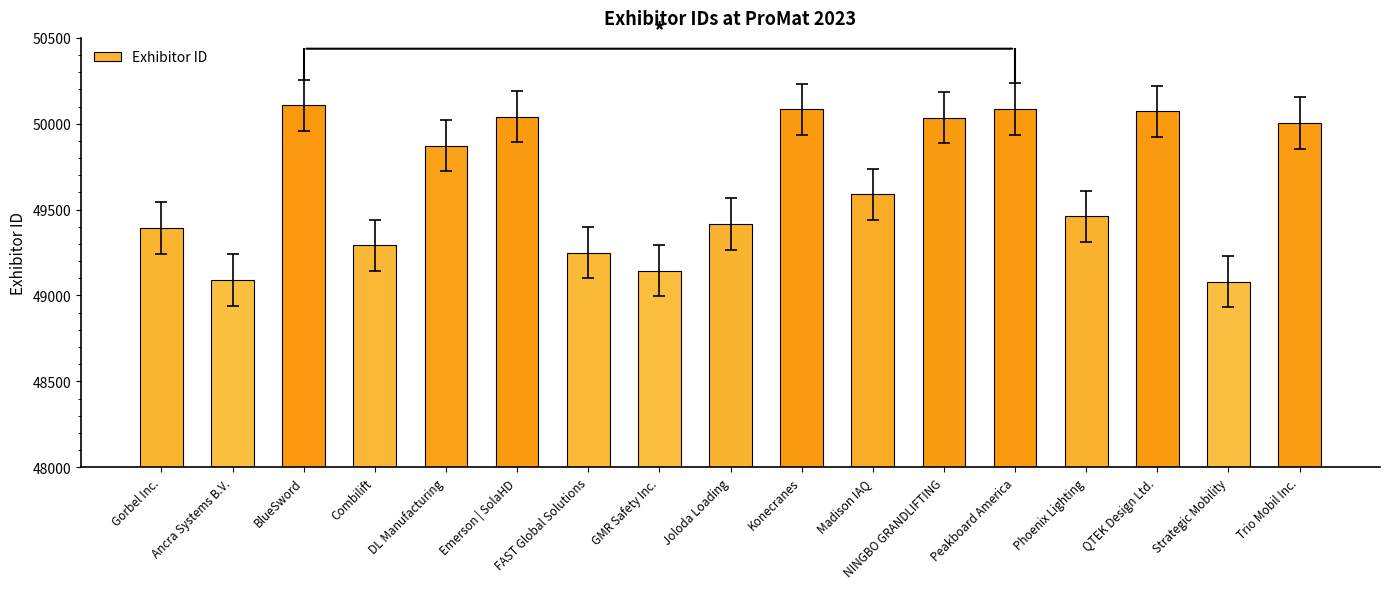

What is the sum of all values?

844014